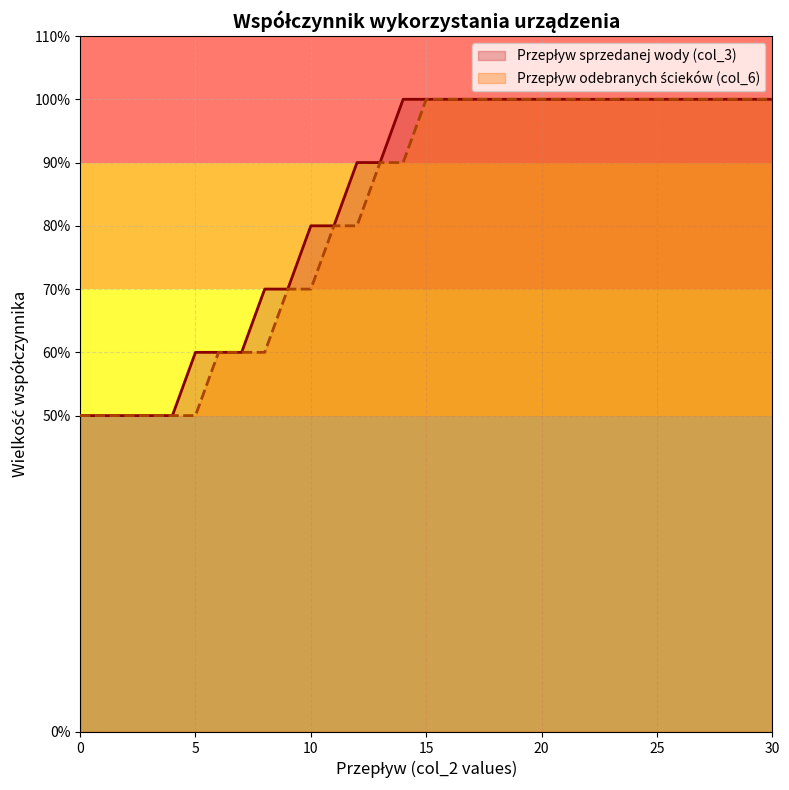

How many series are shown in this chart?

2